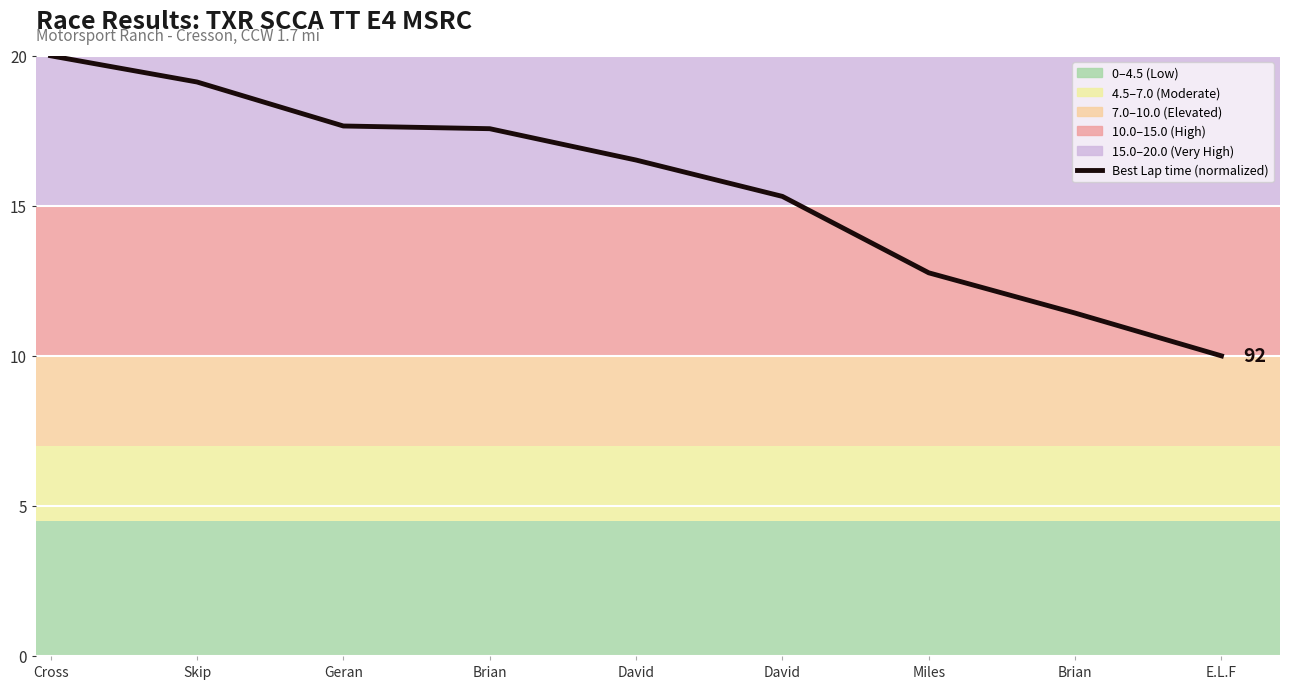

What is the difference between the values at Brian and Skip?

1.6